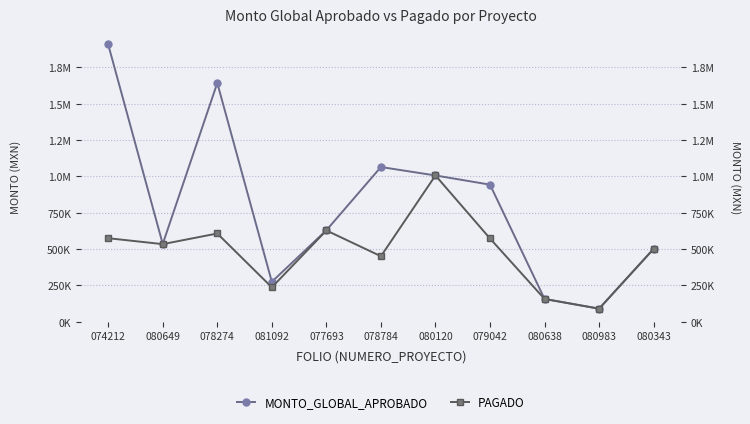

How many values in the MONTO_GLOBAL_APROBADO series are below 629241?

5